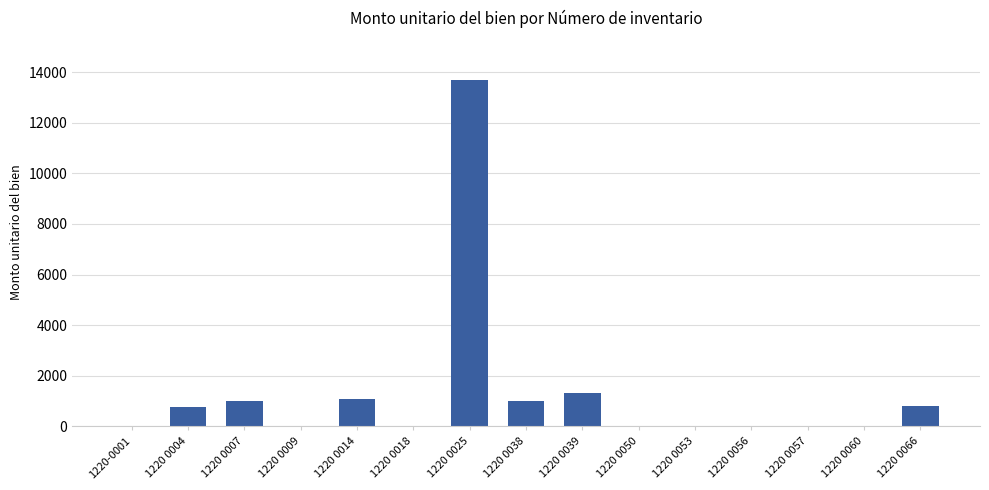

What is the maximum value shown in the chart?

13700.0